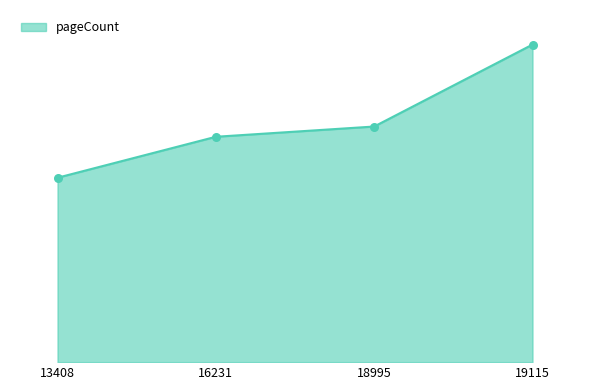

Which has a higher value, 19115 or 16231?

19115